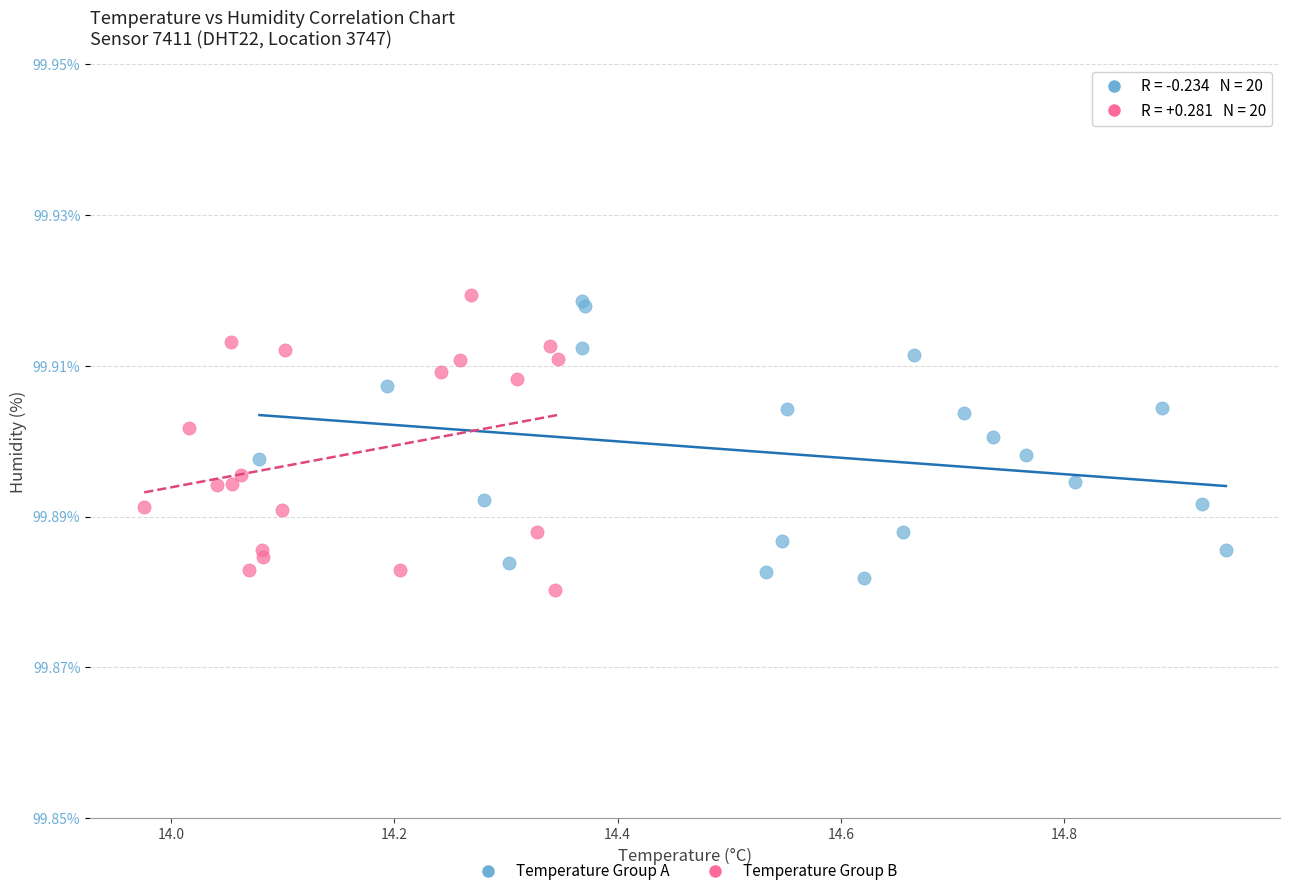

Which series has the largest Y range (max minus min)?

Temperature Group B